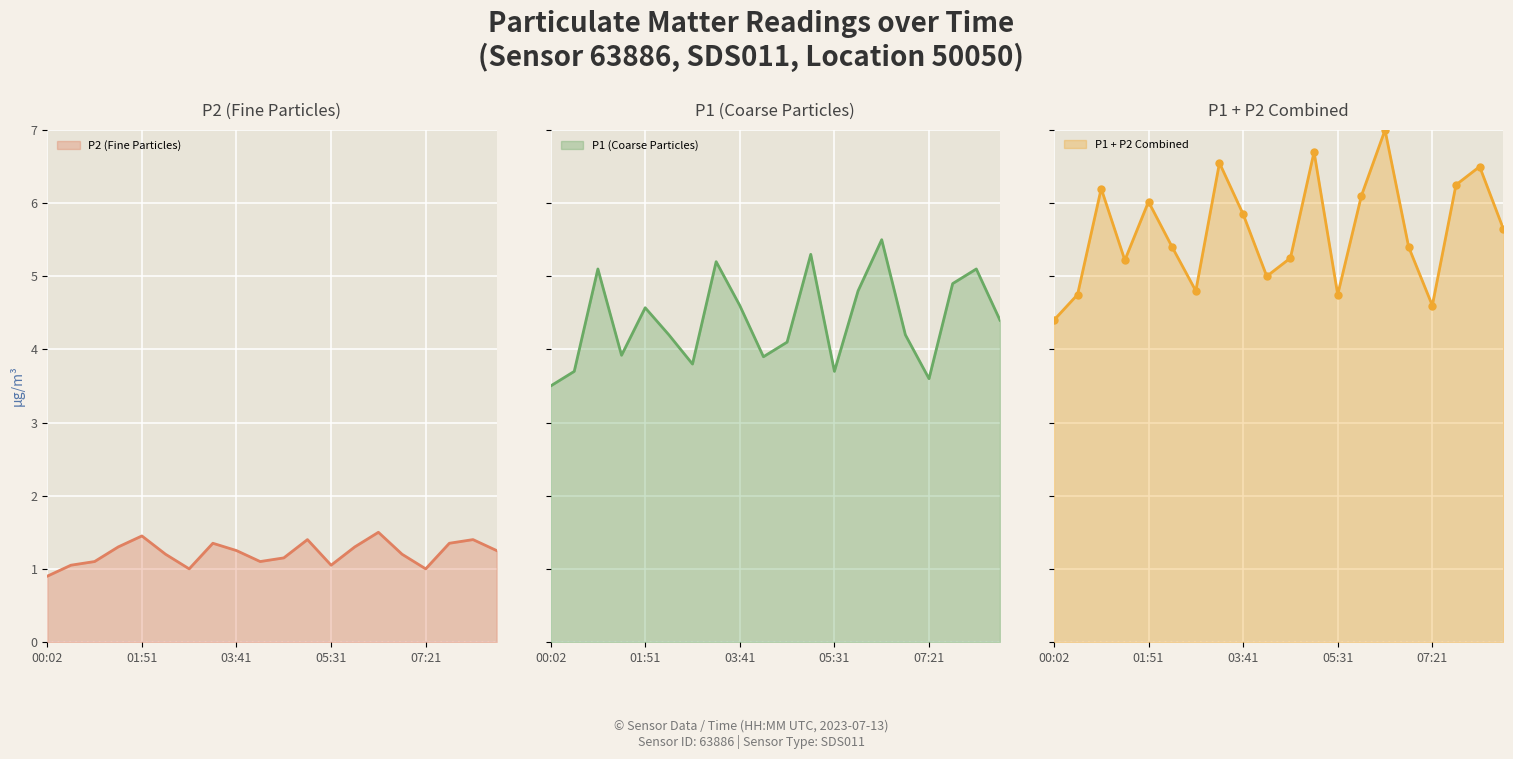

What is the maximum value for P1?

5.5